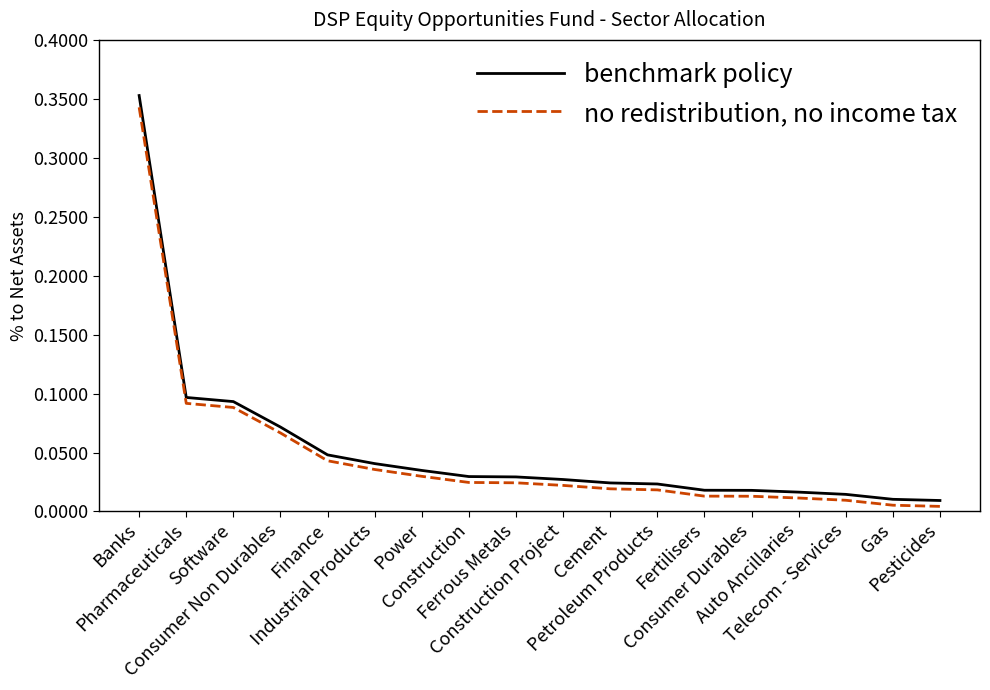

Rank the series by their average value, from lowest to highest.

no redistribution, no income tax, benchmark policy